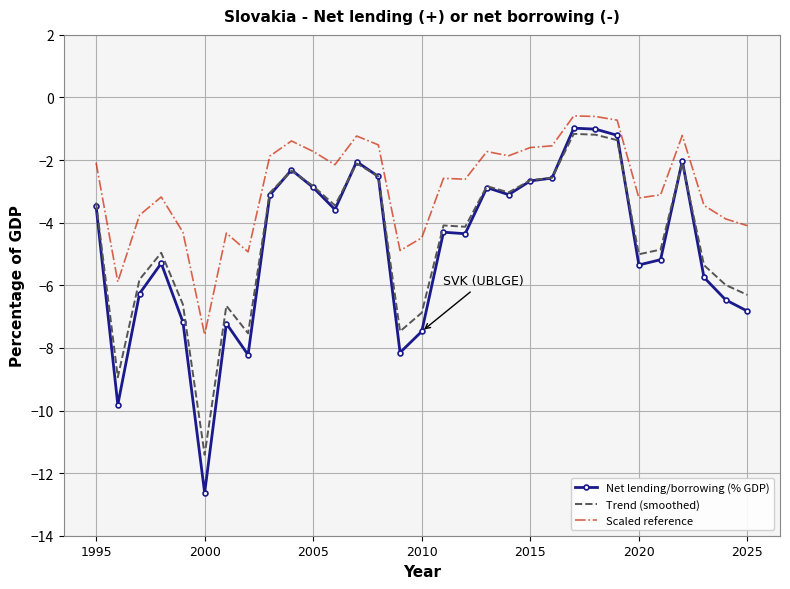

Which series has the largest range (max minus min)?

Net lending/borrowing (% GDP)